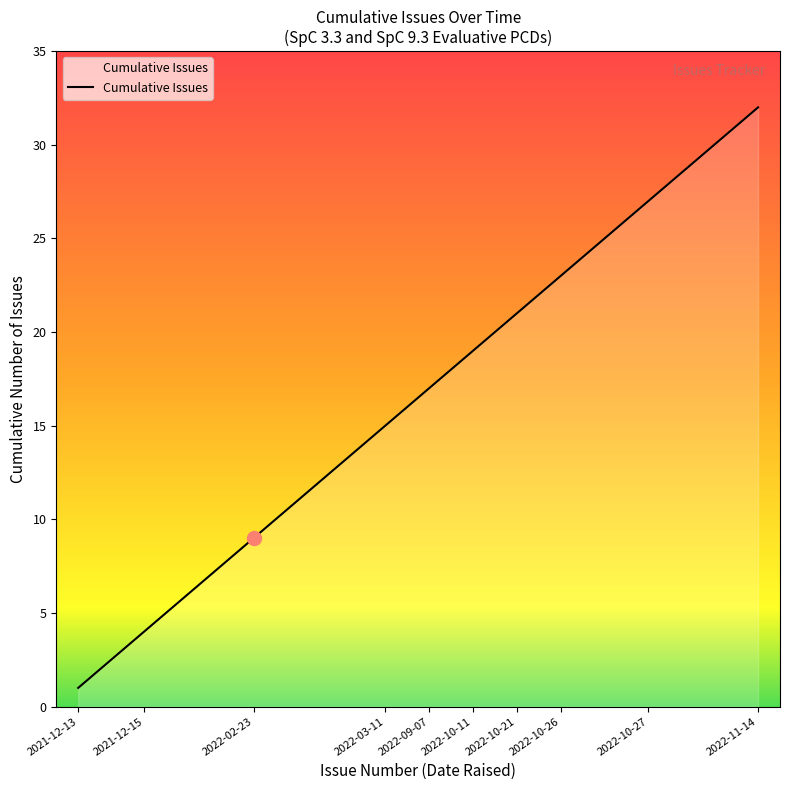

What is the greatest value displayed?

32